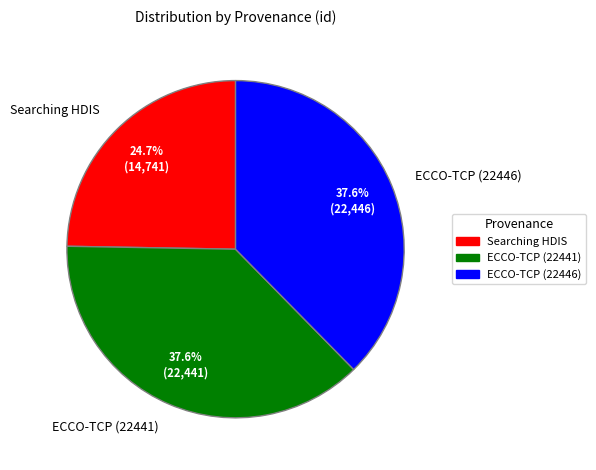

Is it true that Searching HDIS is 10% of the pie?

False